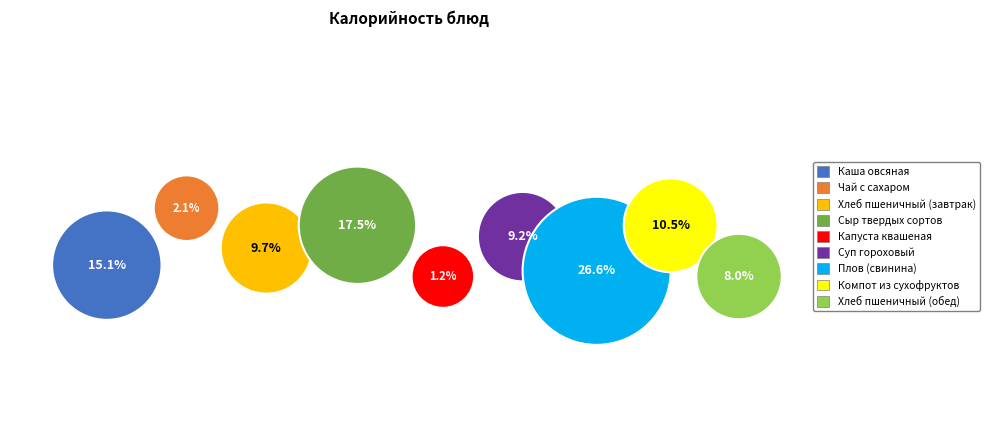

Which category has the biggest portion of the pie?

Плов (свинина)